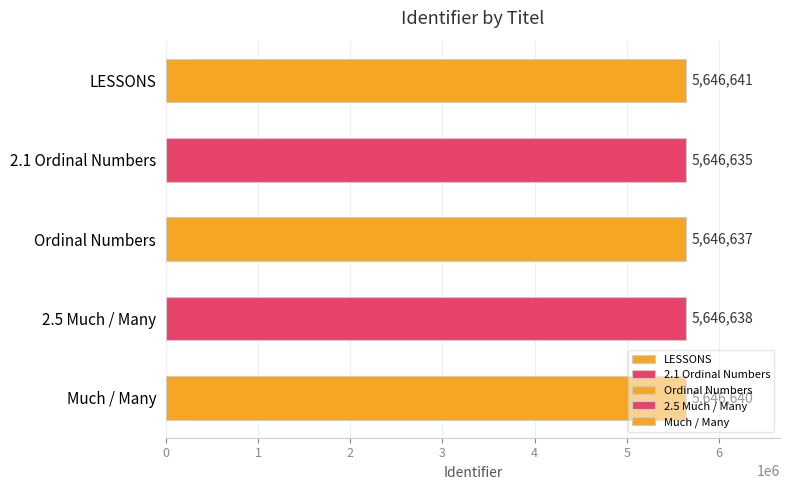

What is the label of the 1st bar from the bottom?

Much / Many